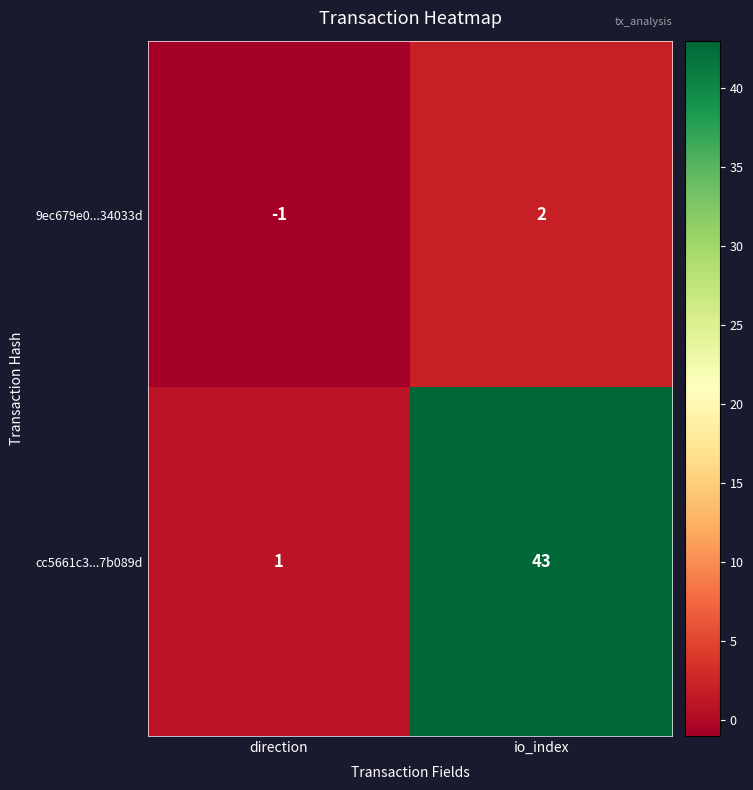

Where is cc5661c3...7b089d nearest to the value 22?

direction